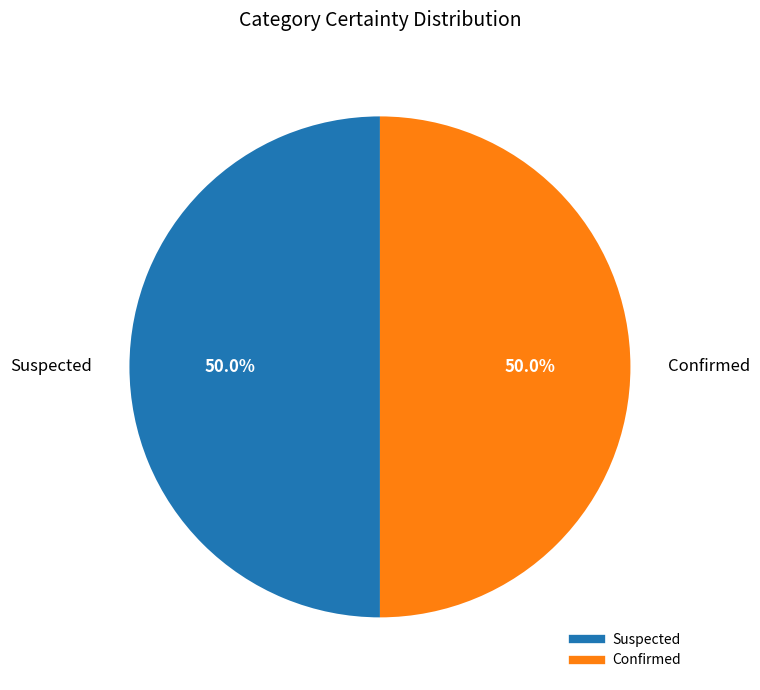

To the nearest percent, what percentage of the pie is Confirmed?

50%